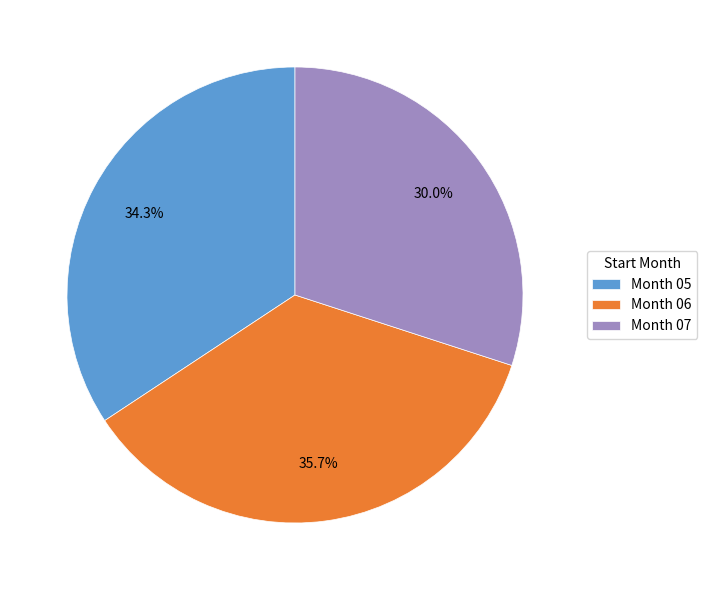

Do Month 06 and Month 07 together represent more than half of the pie?

Yes